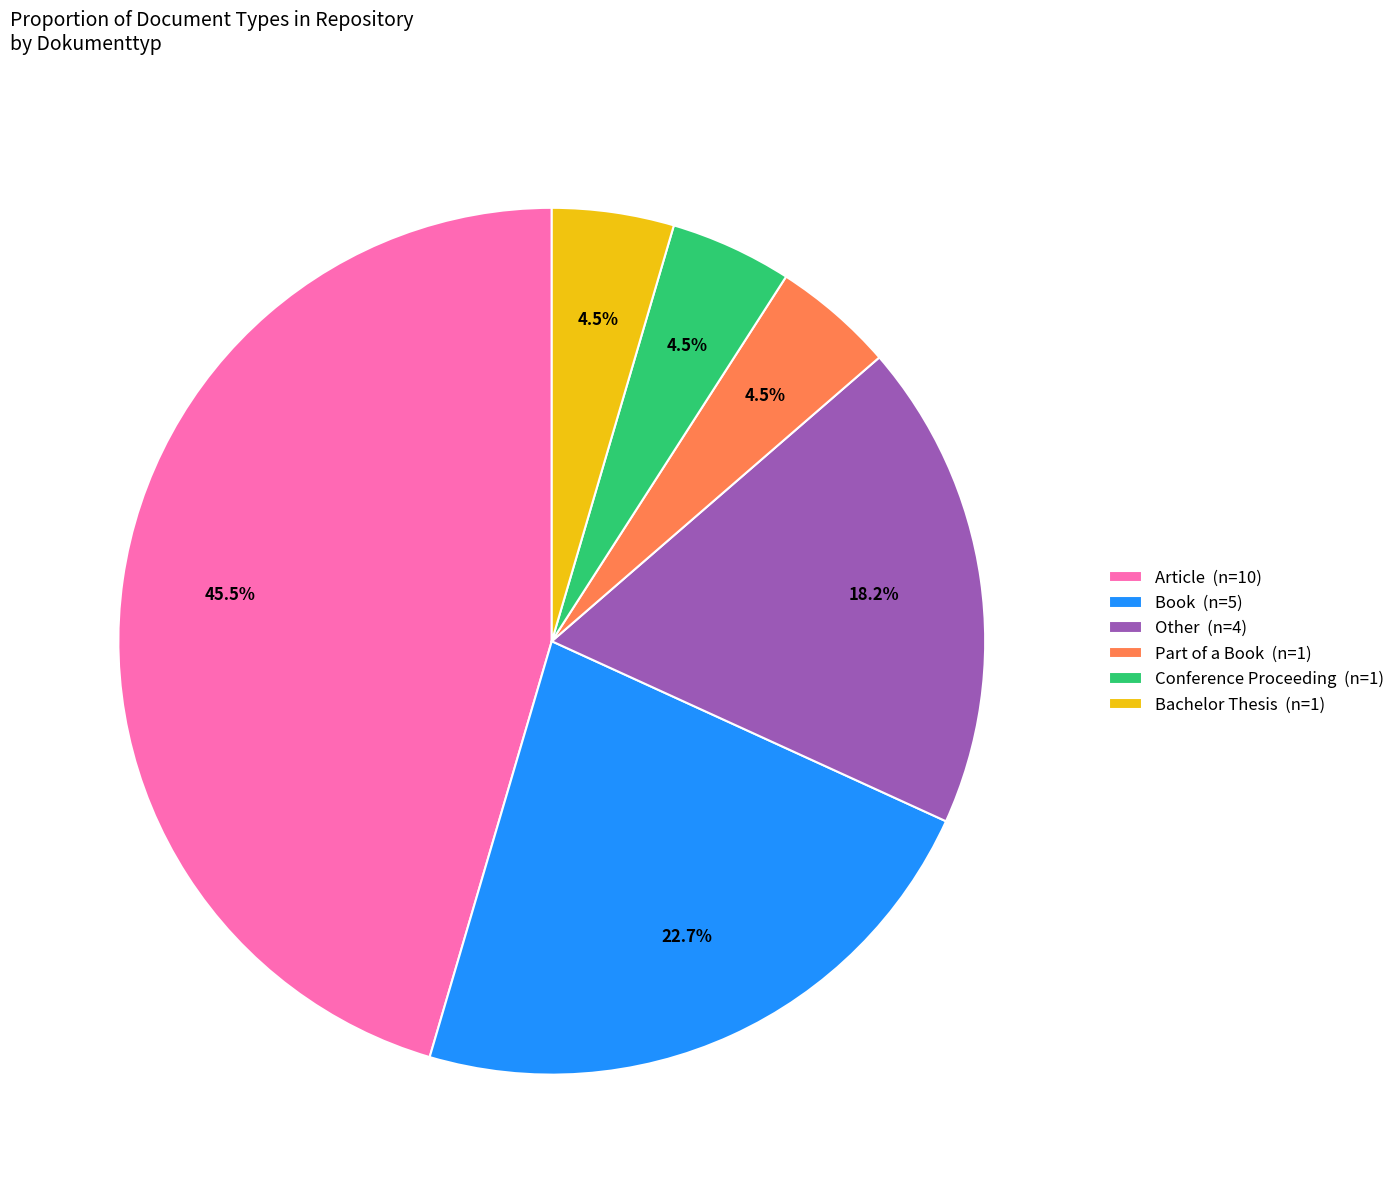

Does Part of a Book (n=1) account for over 50% of the chart?

No